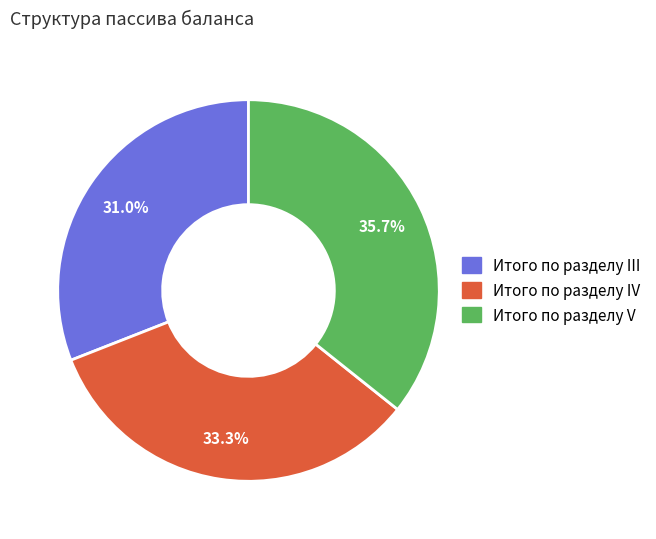

To the nearest percent, what is the difference between the largest and smallest slice percentages?

5%